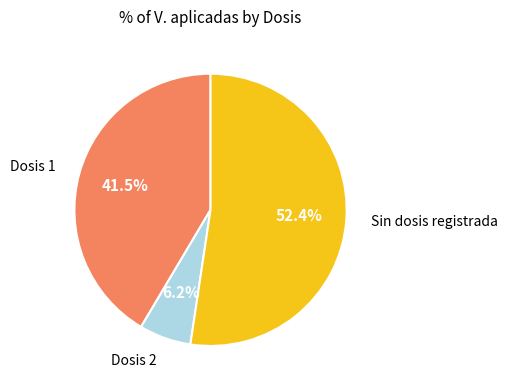

Is there a majority slice in this chart?

Yes